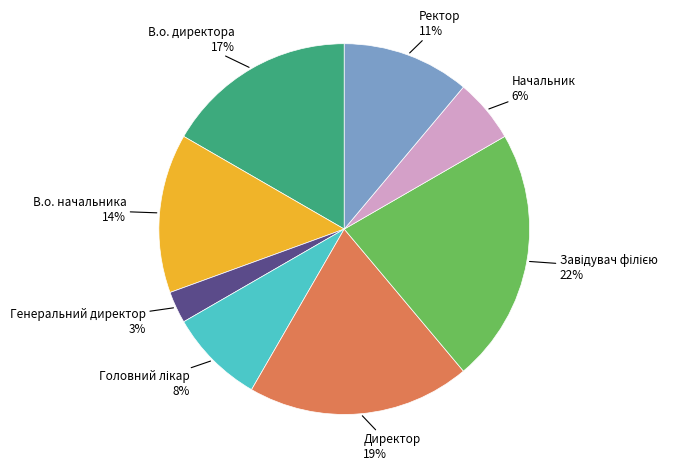

Is there any slice that represents more than half of the pie?

No